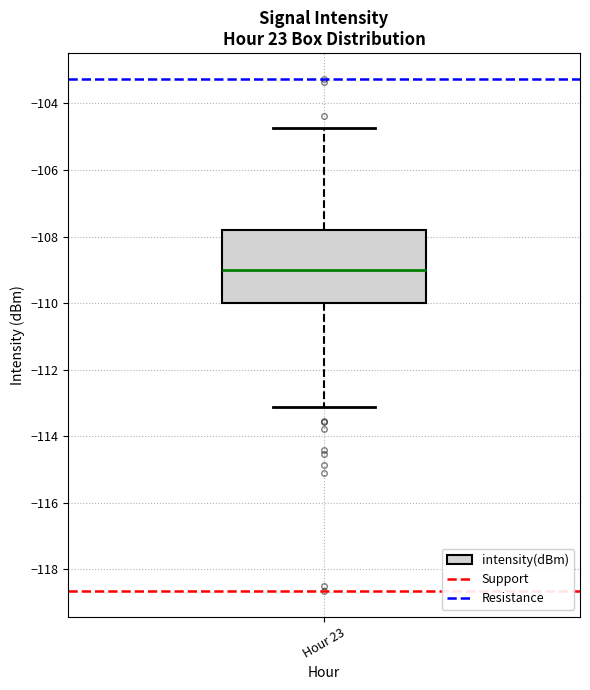

Where does the upper whisker of the box for Hour 23 end on the y-axis? The values are not printed on the chart, so give them approximately, as read against the axis.

-104.8